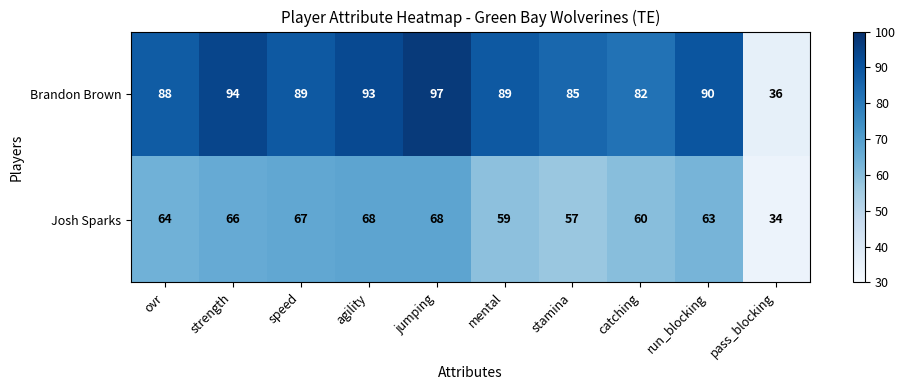

At which label does Brandon Brown reach its peak?

jumping